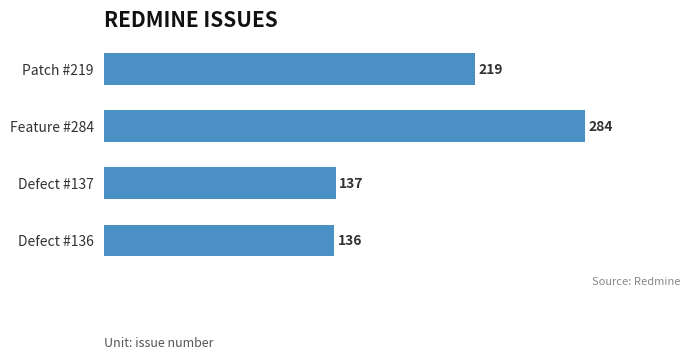

Are the bars grouped side by side (vs. stacked)?

No